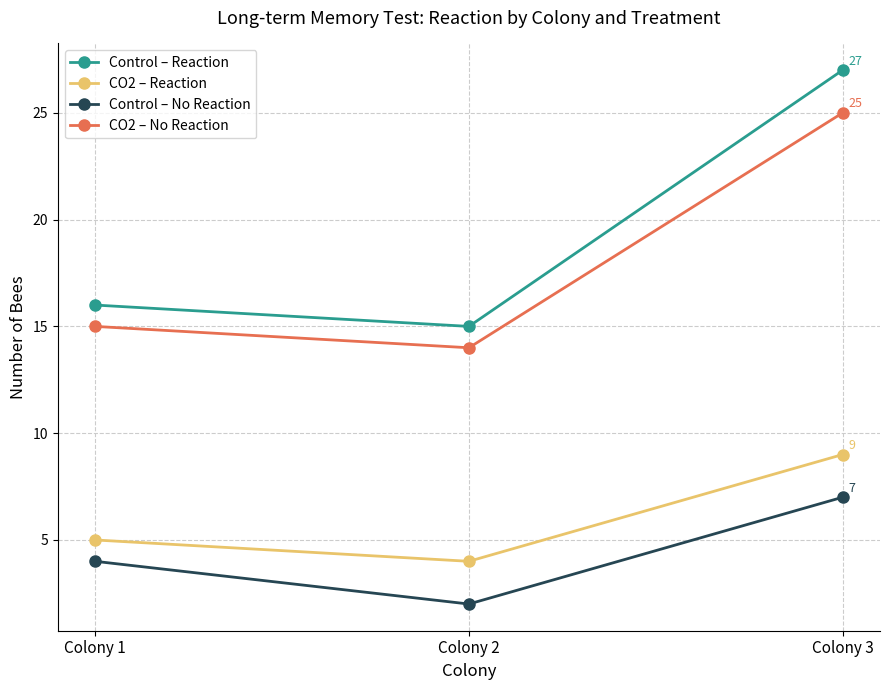

Which category has the highest value in the Control – No Reaction series?

Colony 3